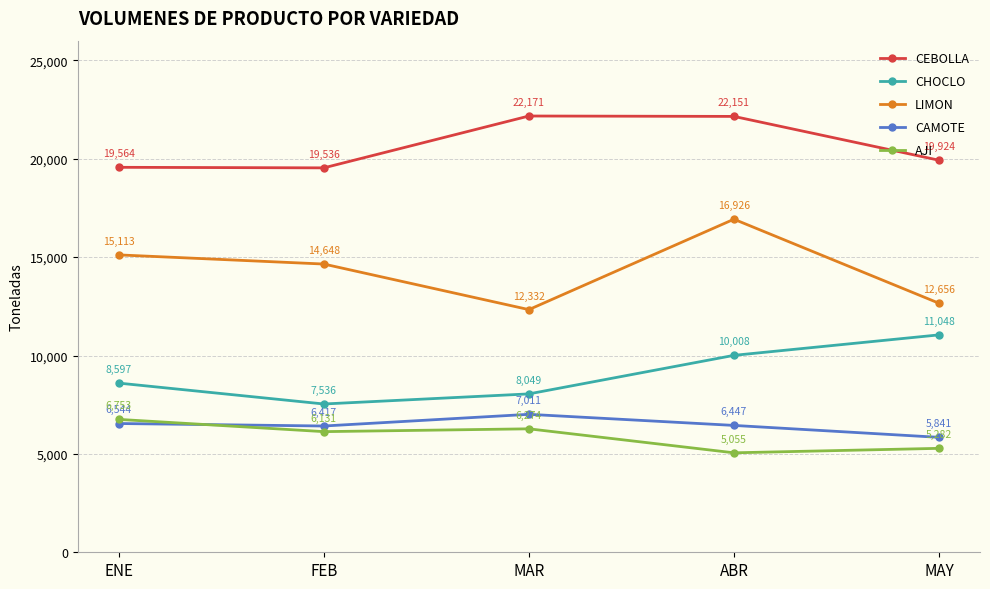

What is the difference between the maximum and minimum values in the LIMON series?

4594